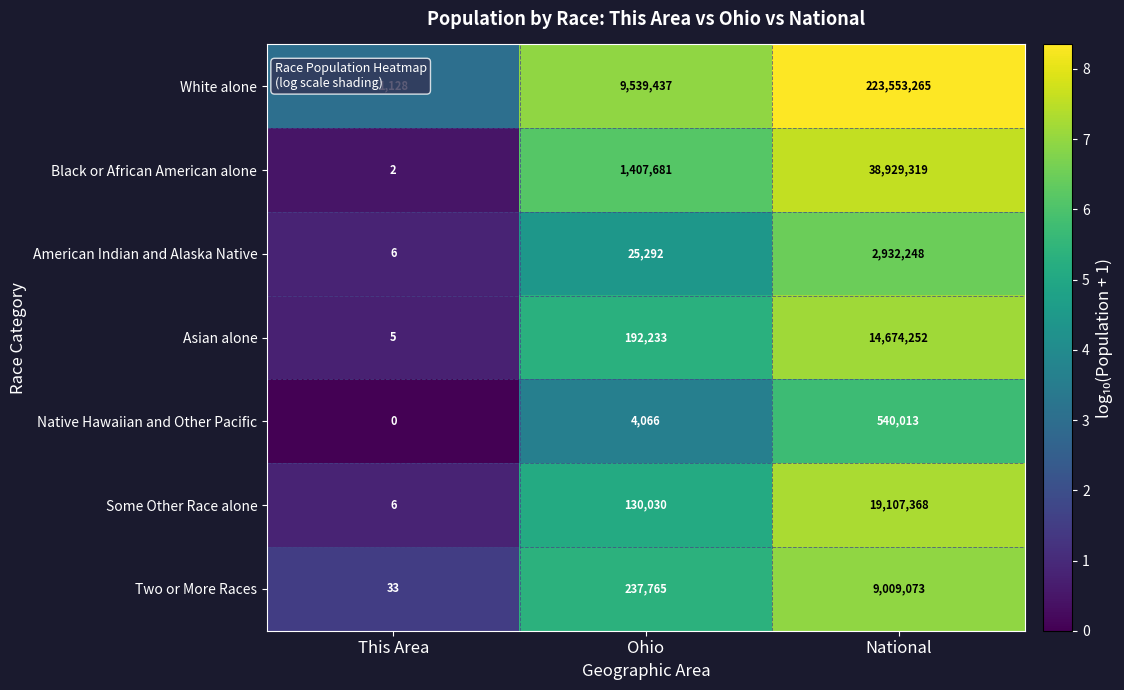

Where is White alone nearest to the value 111777196?

Ohio